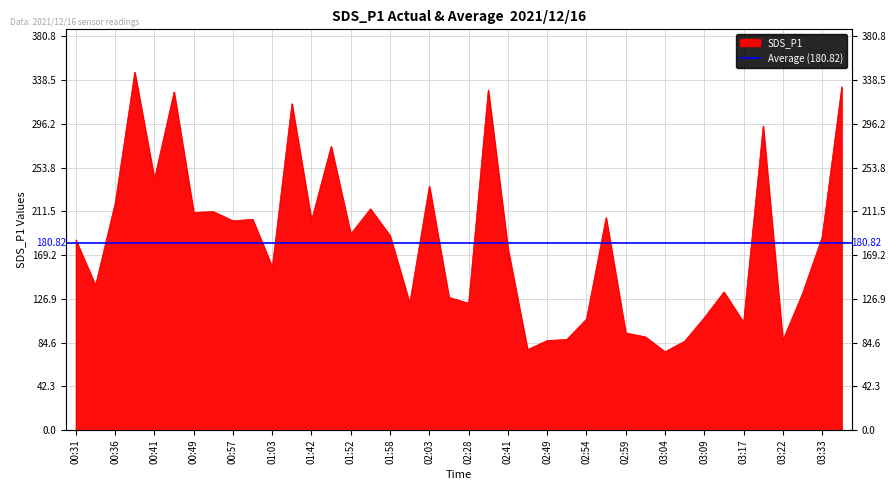

What is the sum of all values?

7232.7